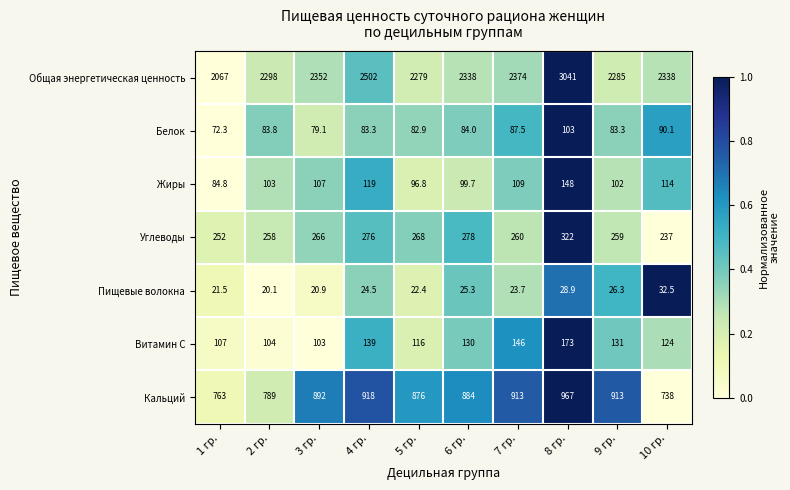

How many data points does each series have?

10